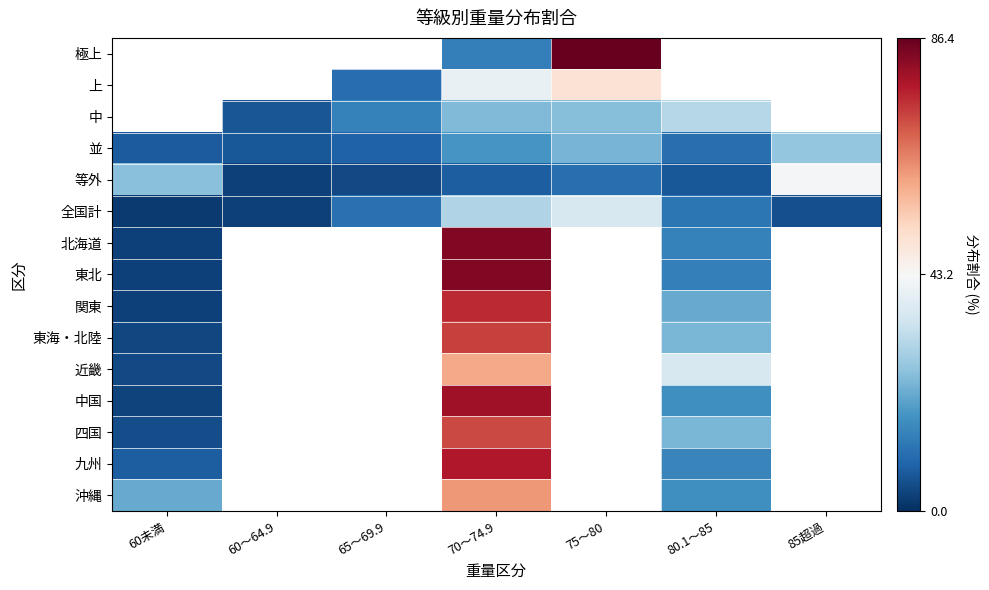

Where does the 東北 series first go above 83?

70～74.9